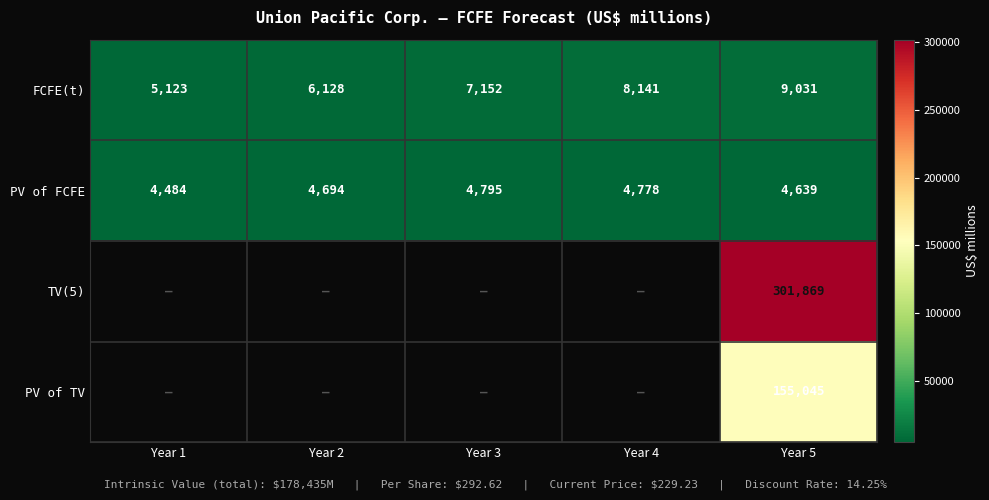

How many series are shown in this chart?

4